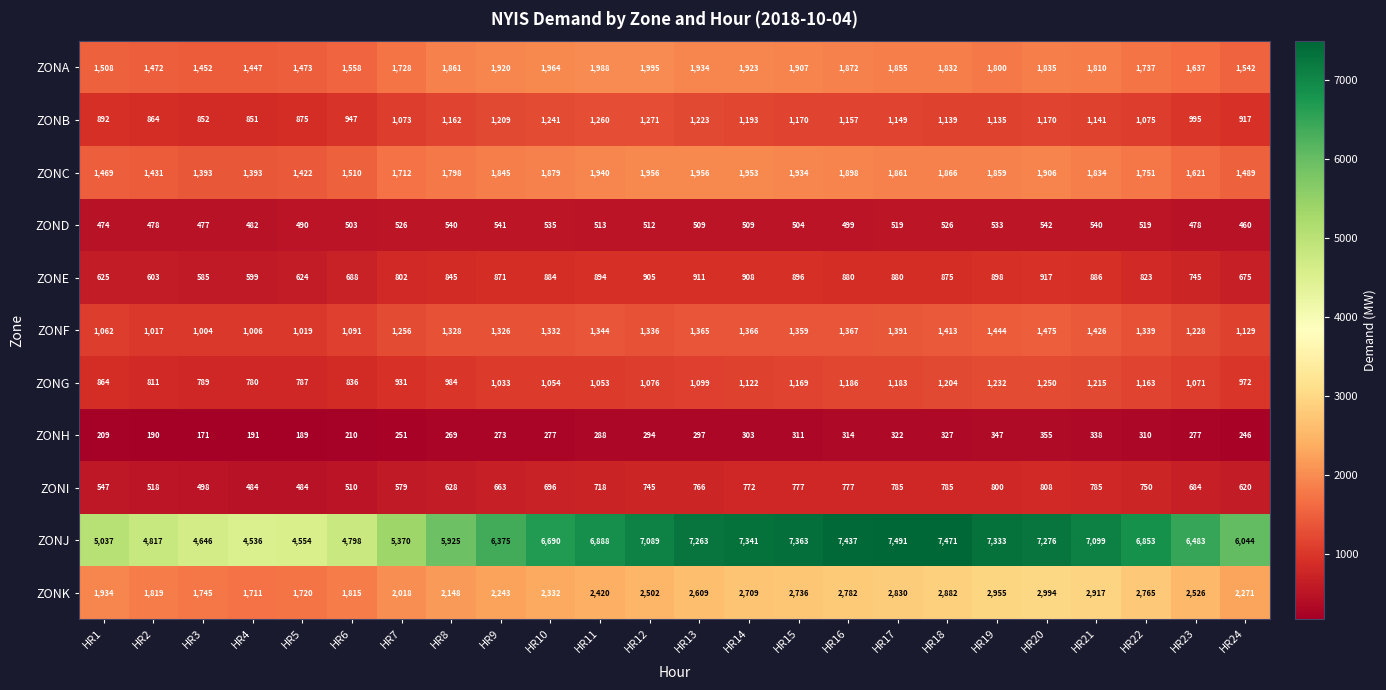

Rank the categories by ZONA value from highest to lowest.

HR12, HR11, HR10, HR13, HR14, HR9, HR15, HR16, HR8, HR17, HR20, HR18, HR21, HR19, HR22, HR7, HR23, HR6, HR24, HR1, HR5, HR2, HR3, HR4